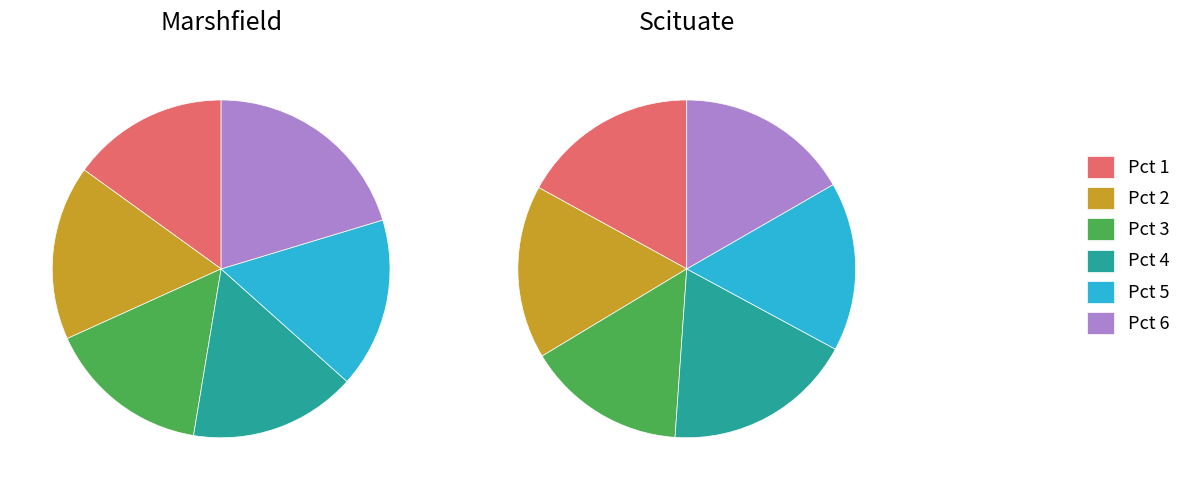

How many segments does this pie chart have?

6